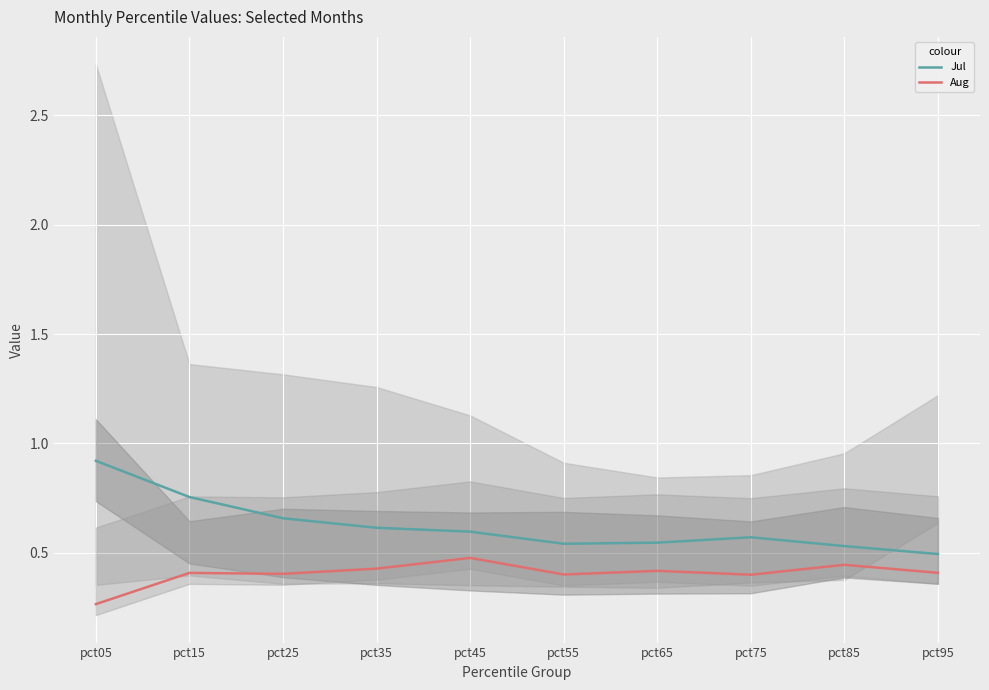

Between pct25 and pct75, which series saw the biggest shift?

Jul